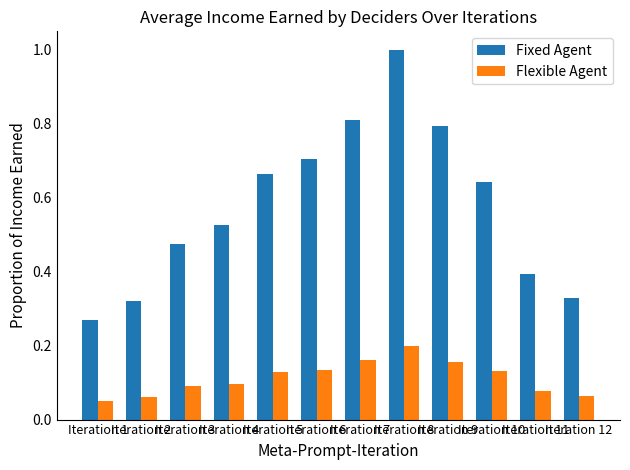

What is the greatest value displayed?

1.0